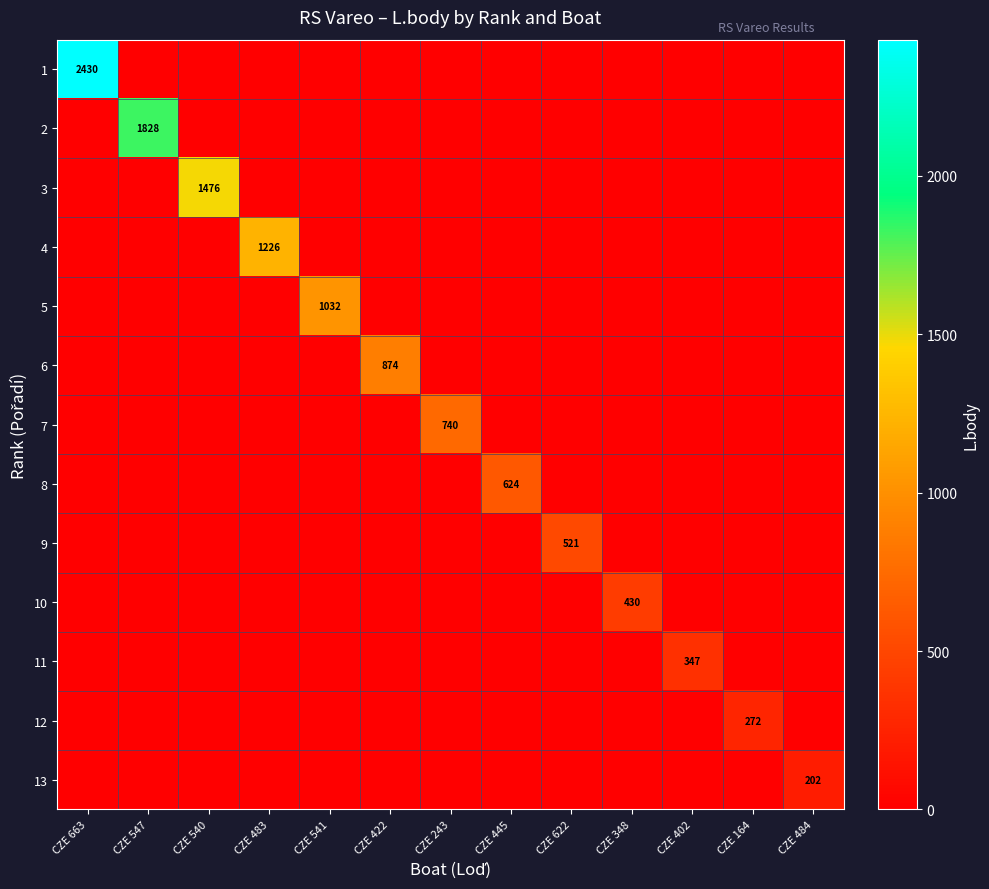

The value of 6 at CZE 422 is 874. True or false?

True